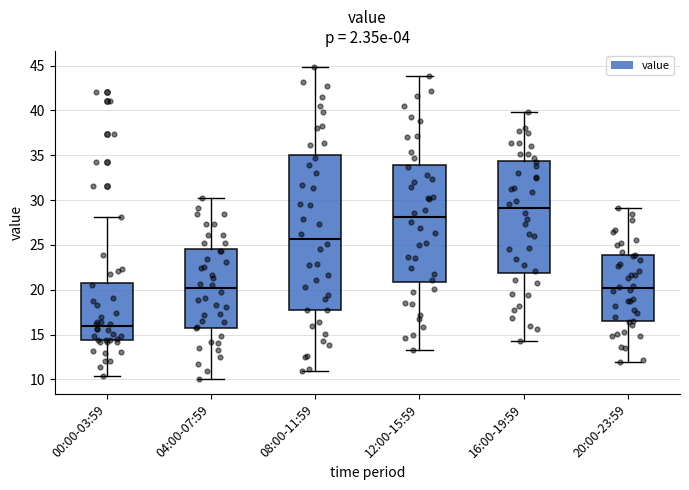

Where is the lower edge of the box for 04:00-07:59 on the y-axis? The values are not printed on the chart, so give them approximately, as read against the axis.

16.0